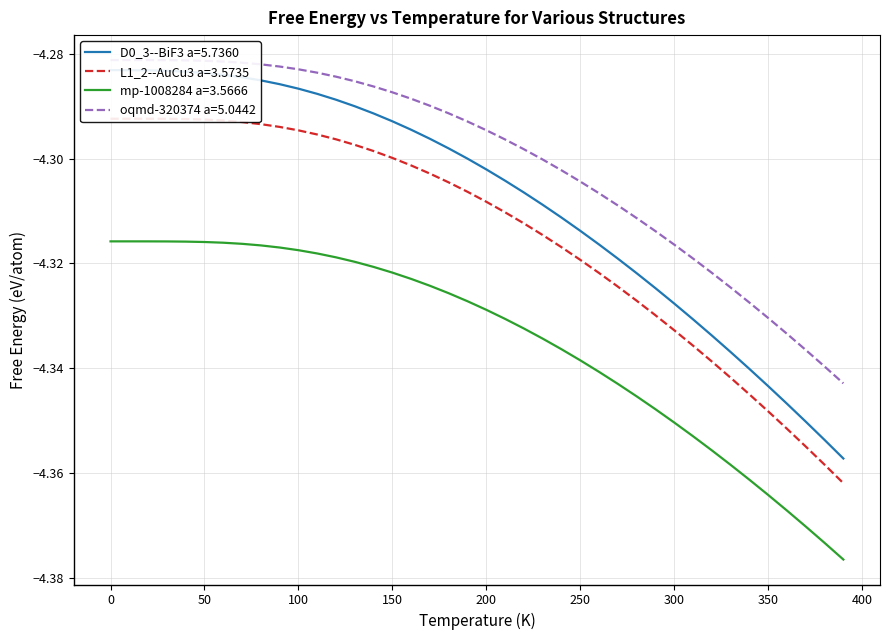

True or false: D0_3--BiF3 a=5.7360 and mp-1008284 a=3.5666 cross at least once.

False